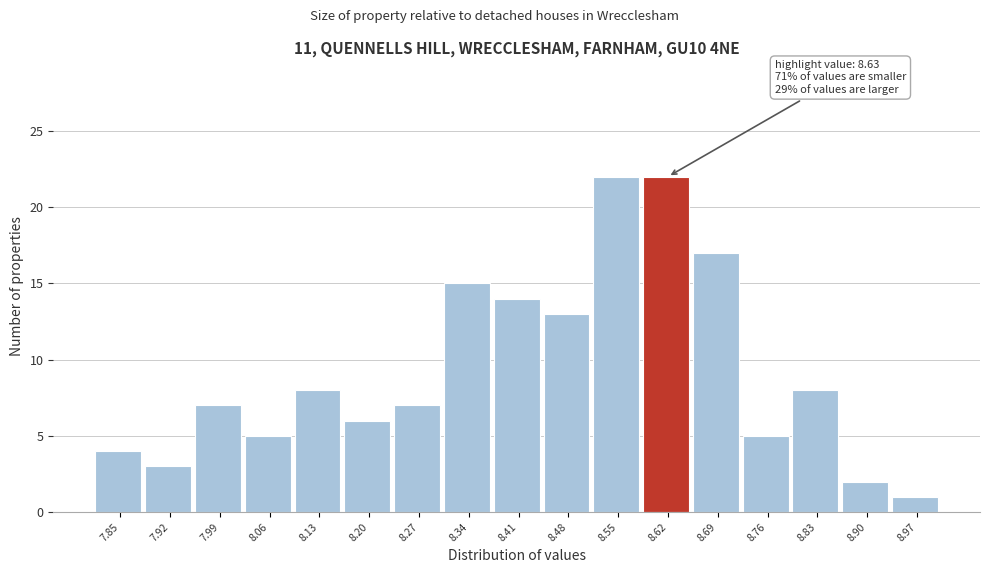

Reading right to left, list all the values displayed in this chart.

8.97=1	8.90=2	8.83=8	8.76=5	8.69=17	8.62=22	8.55=22	8.48=13	8.41=14	8.34=15	8.27=7	8.20=6	8.13=8	8.06=5	7.99=7	7.92=3	7.85=4